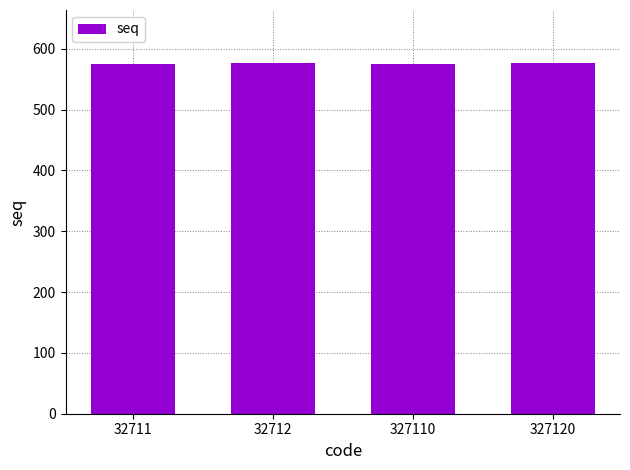

True or false: the data shows 995 at 327120.

False